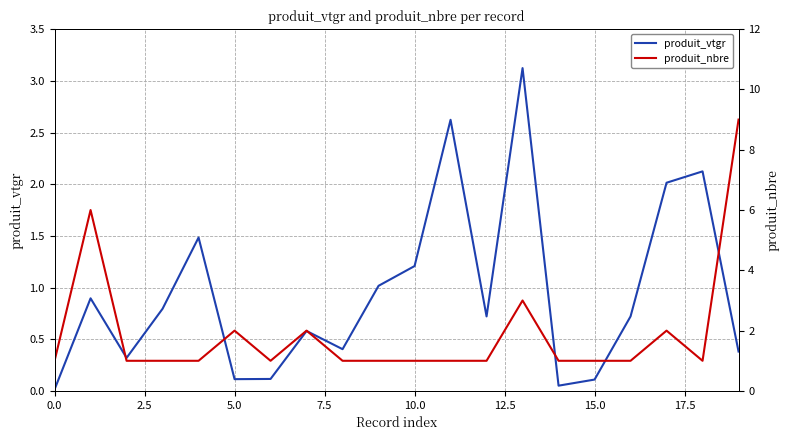

What is the label of the 10th point from the right?

10